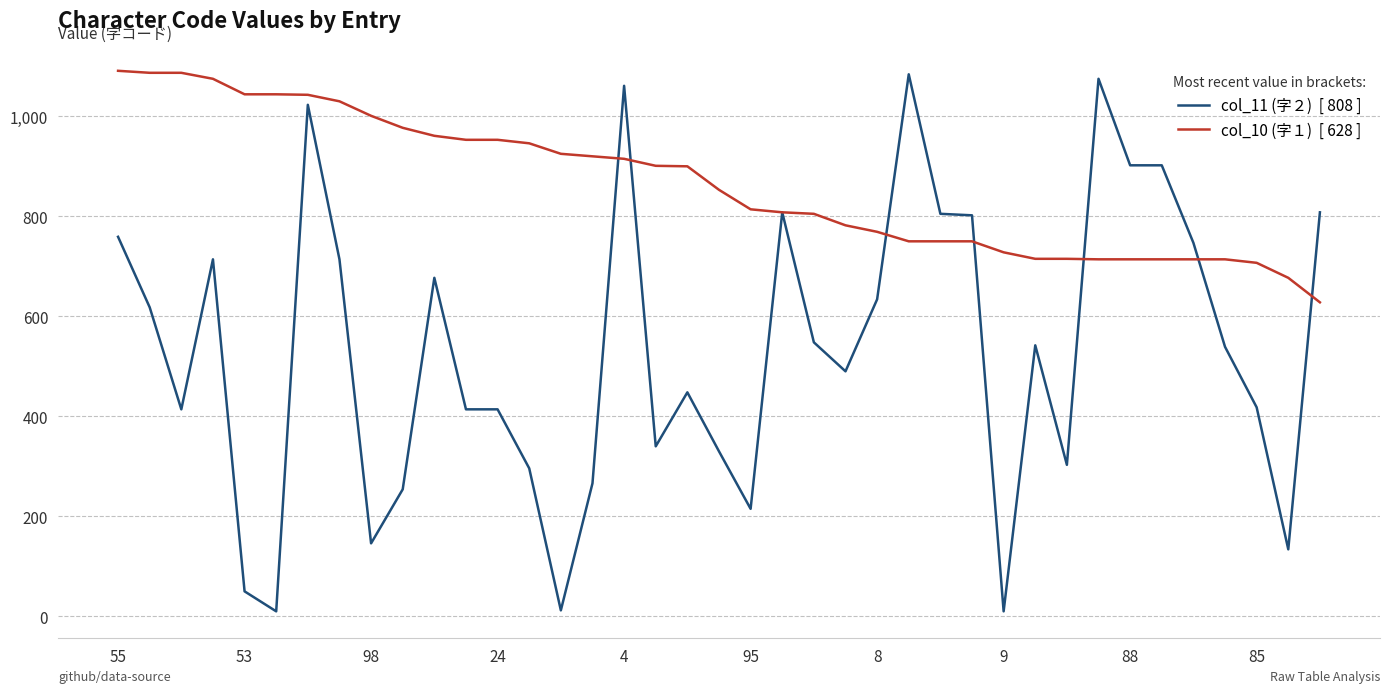

What is the greatest value displayed?

1091